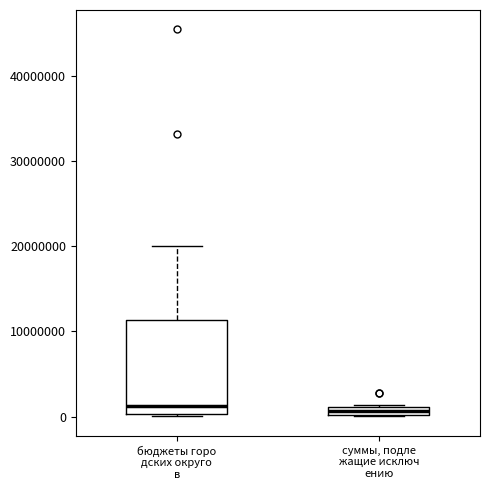

Where is the lower edge of the box for суммы, подле жащие исключ ению on the y-axis? The values are not printed on the chart, so give them approximately, as read against the axis.

0